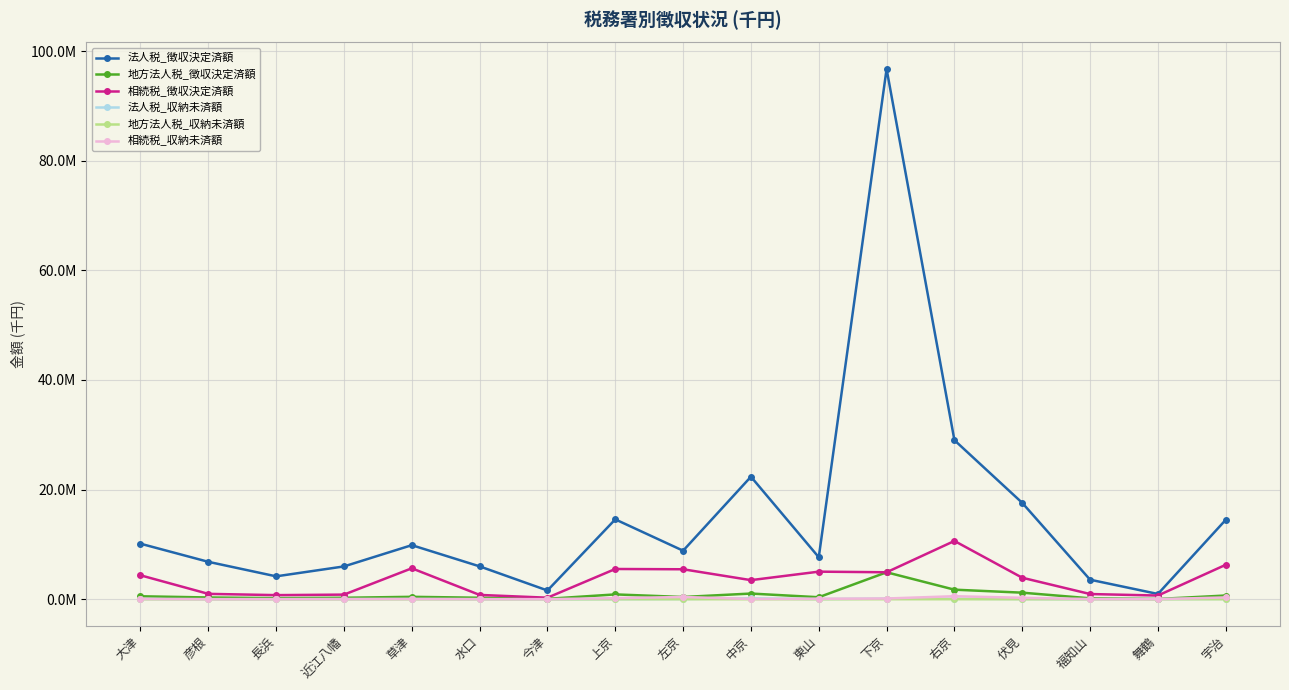

Which series has the largest range (max minus min)?

法人税_徴収決定済額